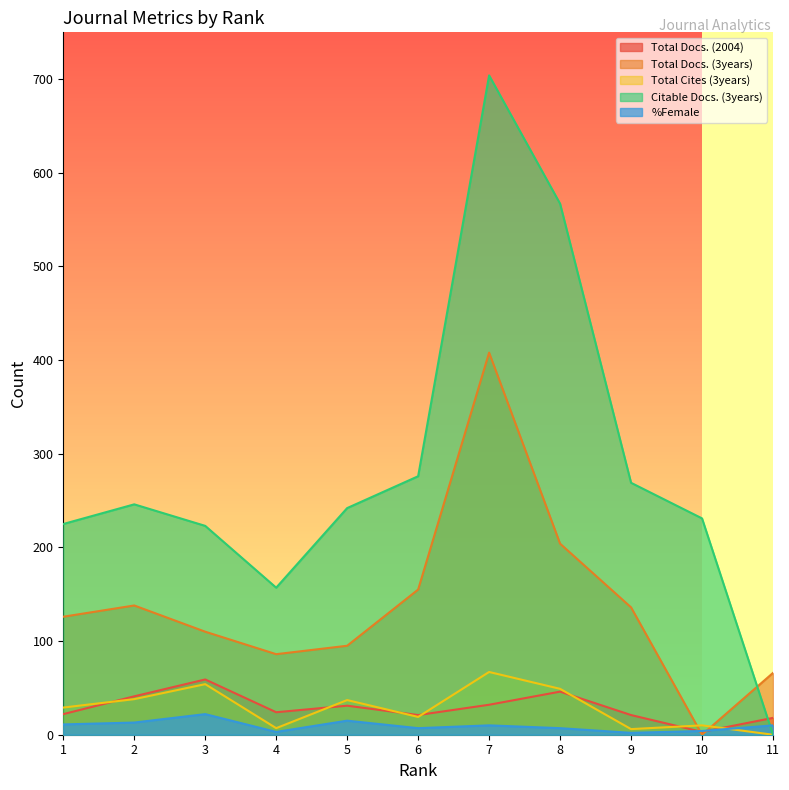

List the labels in order of Citable Docs. (3years) value, smallest first.

11, 4, 3, 1, 10, 5, 2, 9, 6, 8, 7